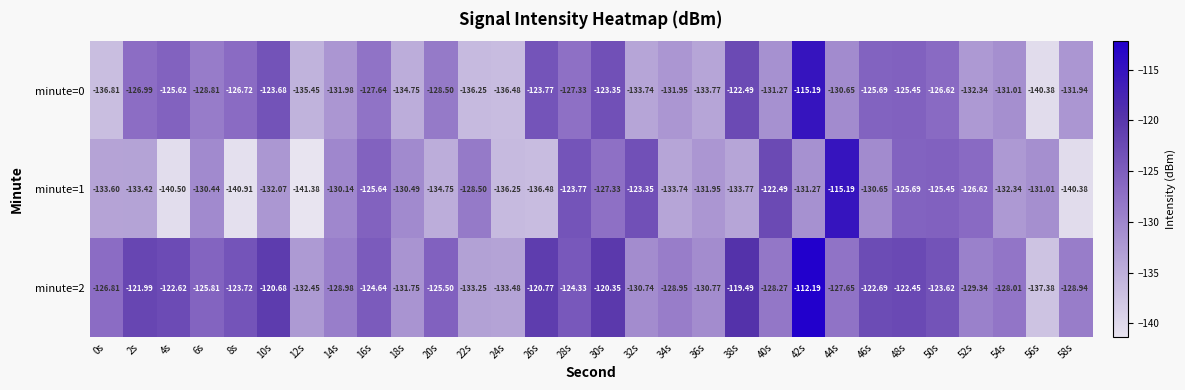

Is the value of minute=0 at 26s greater than the value of minute=1 at 12s?

Yes